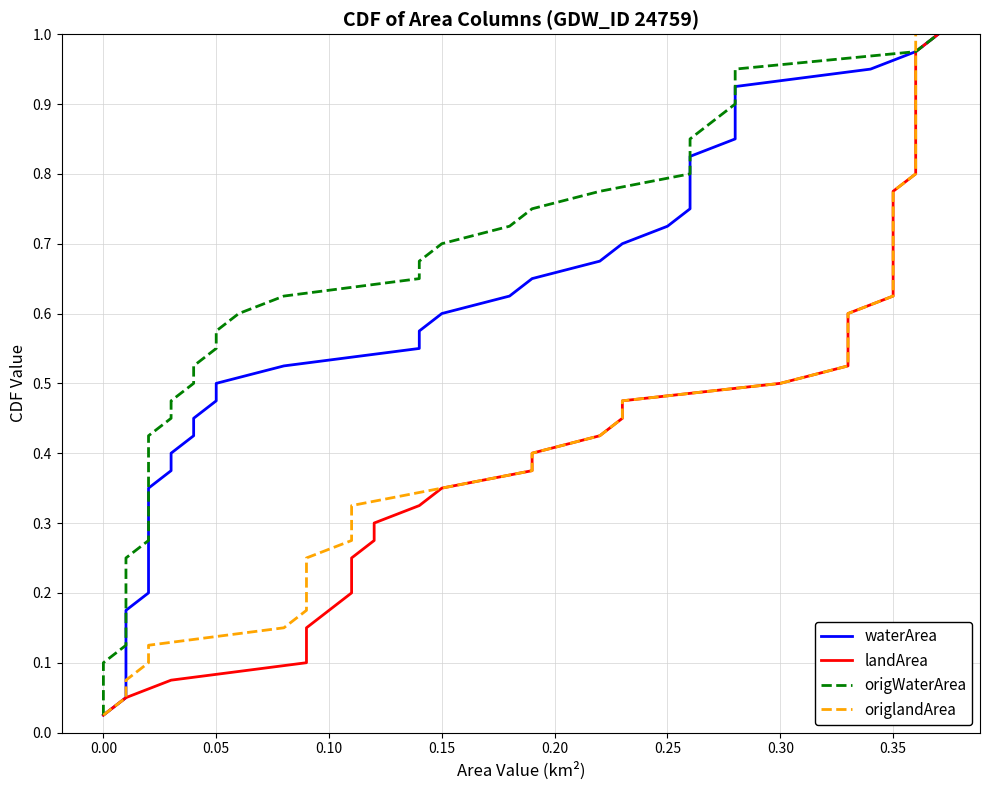

Is the value of origlandArea at 0.05 greater than the value of landArea at 17?

No